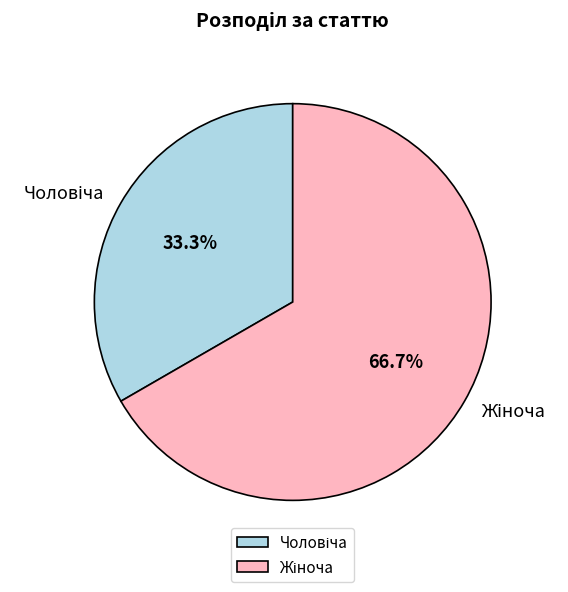

Rank the categories by value from lowest to highest.

Чоловіча, Жіноча